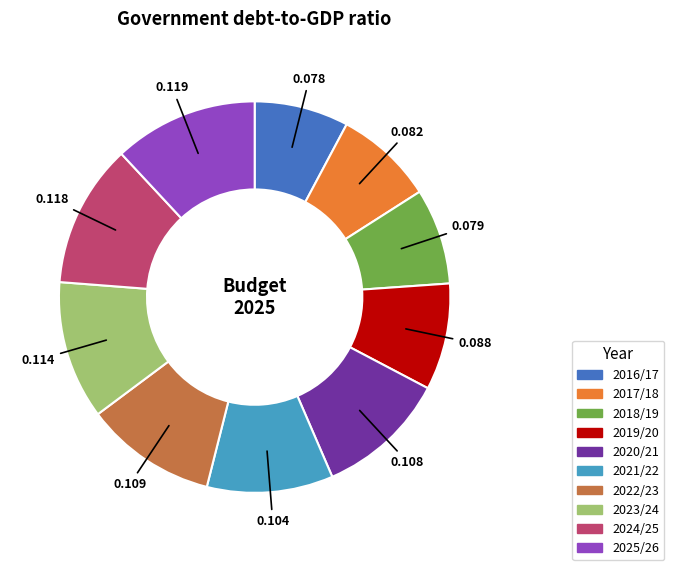

Is there any slice that represents more than half of the pie?

No